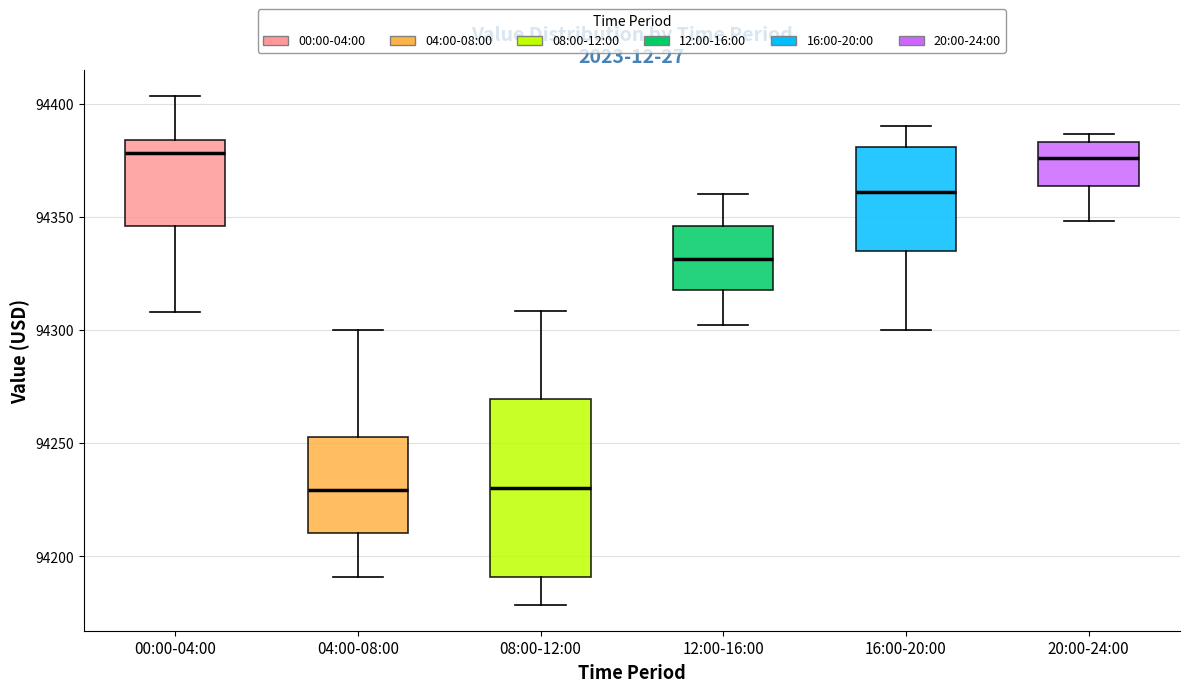

Reading left to right, transcribe this box plot: for each box, give where its median line is, the range the box spans, and where its two whiskers end, as read against the y-axis. The values are not printed on the chart, so give them approximately, as read against the axis.

00:00-04:00: median 94380, box 94345 to 94385, whiskers 94310 to 94405
04:00-08:00: median 94230, box 94210 to 94255, whiskers 94190 to 94300
08:00-12:00: median 94230, box 94190 to 94270, whiskers 94180 to 94310
12:00-16:00: median 94330, box 94320 to 94345, whiskers 94300 to 94360
16:00-20:00: median 94360, box 94335 to 94380, whiskers 94300 to 94390
20:00-24:00: median 94375, box 94365 to 94385, whiskers 94350 to 94385 (just above the box's upper edge)